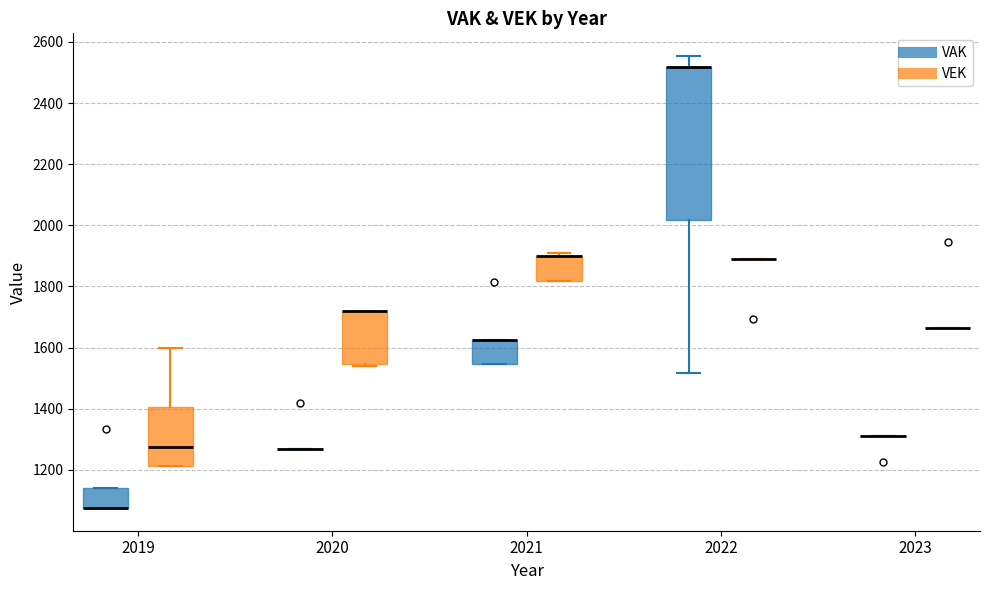

Comparing the boxes themselves (not the whiskers), which one is the tallest?

2022 (VAK)